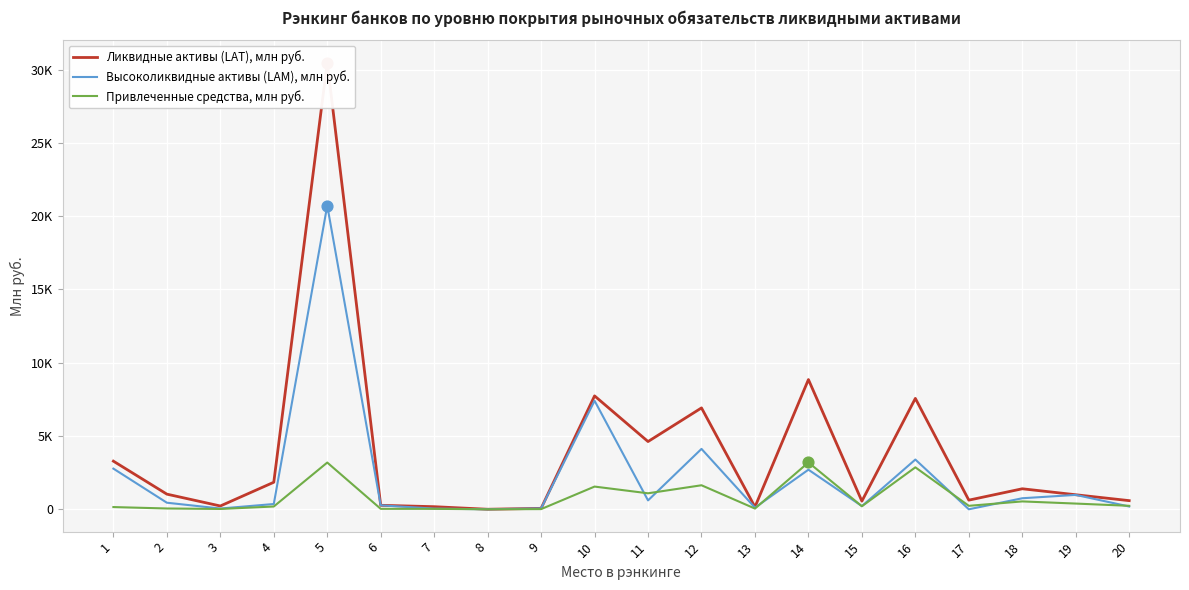

What are all the series names shown in the legend?

Ликвидные активы (LAT), млн руб., Высоколиквидные активы (LAM), млн руб., Привлеченные средства, млн руб.